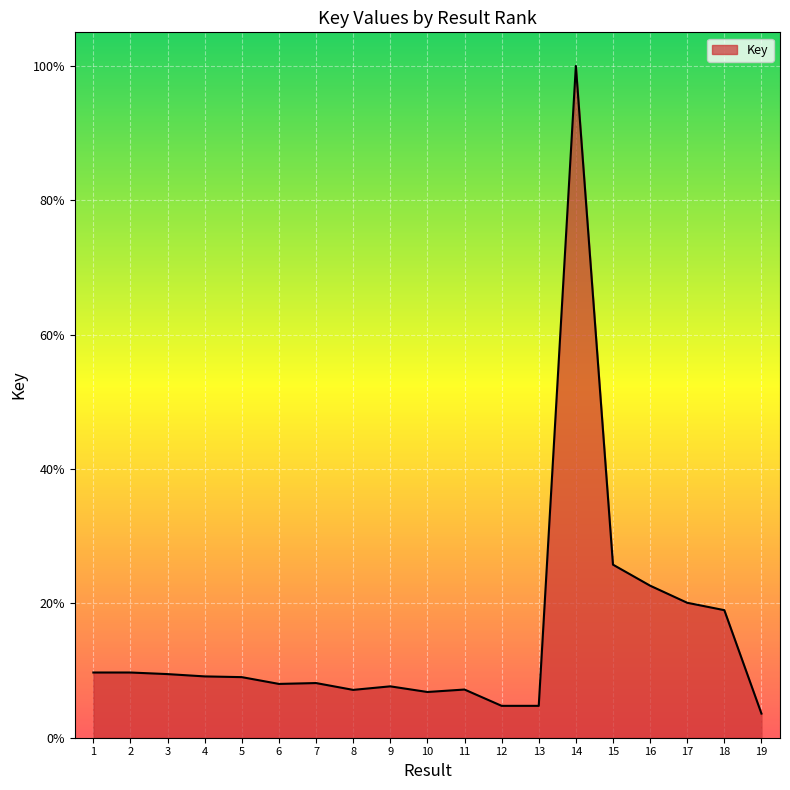

How many lines are shown in the chart?

1